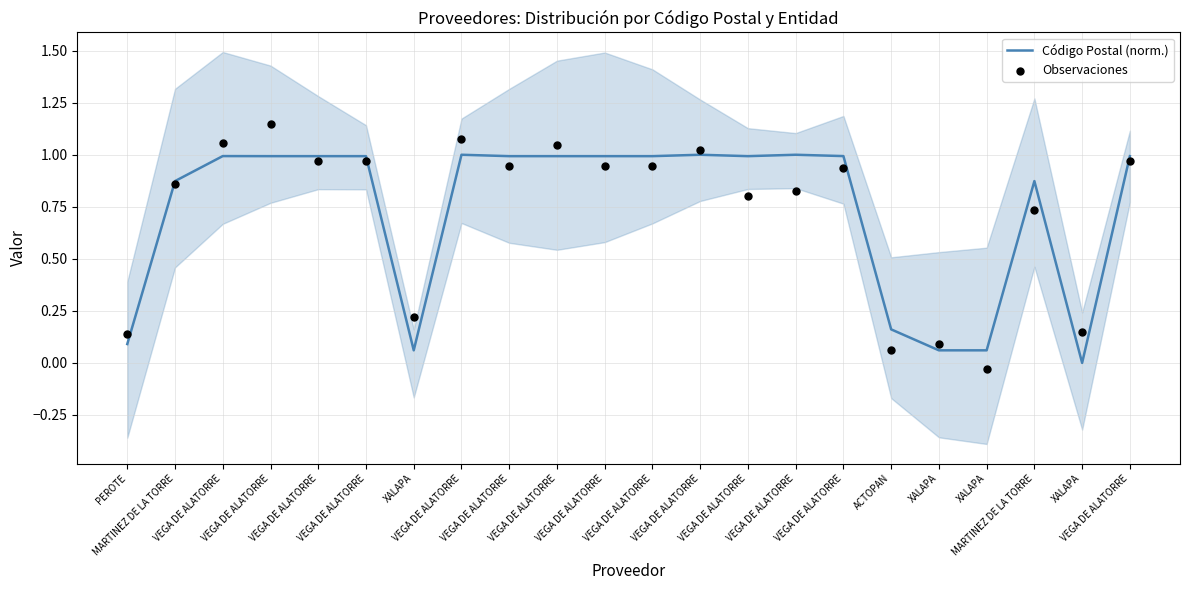

Which series contains the lowest Y value?

Observaciones